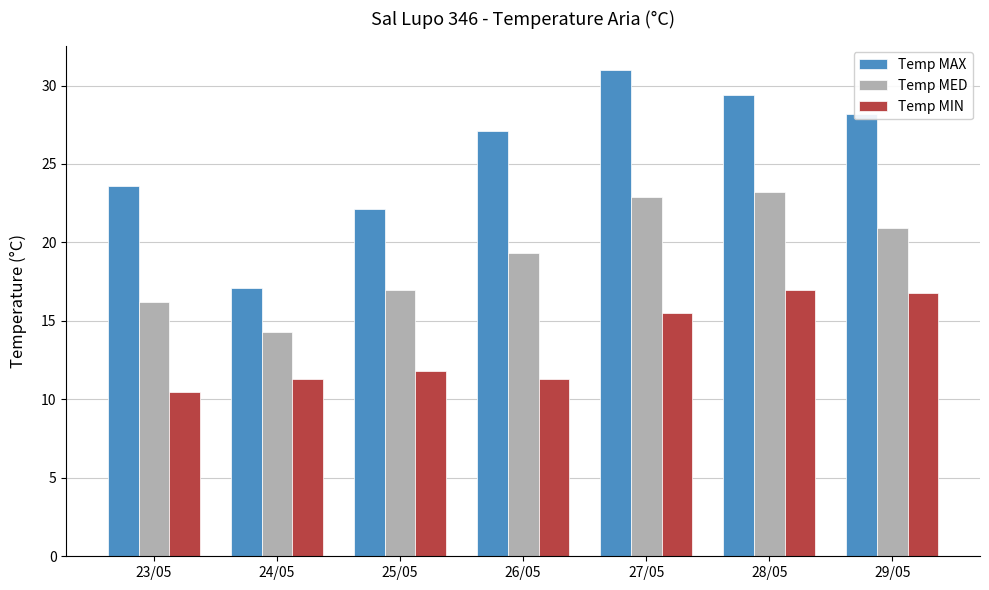

How many bars are there in each group?

3